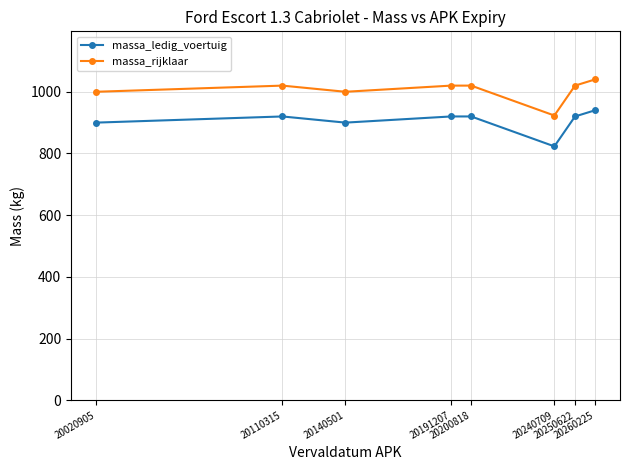

What is the spread (max minus min) of values at 20191207?

100